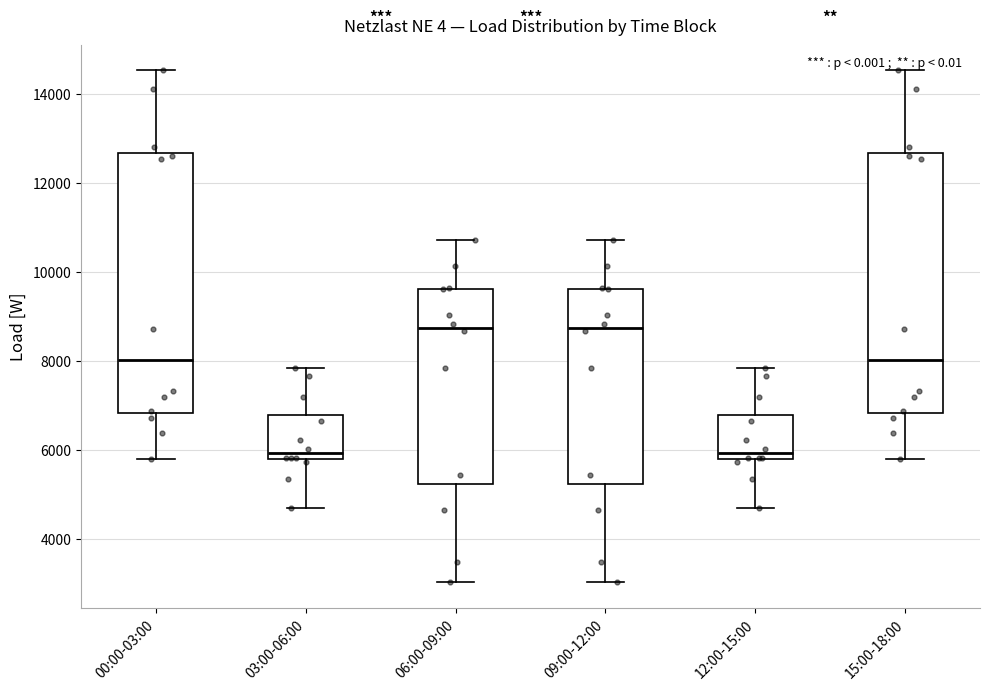

Reading left to right, transcribe this box plot: for each box, give where its median line is, the range the box spans, and where its two whiskers end, as read against the y-axis. The values are not printed on the chart, so give them approximately, as read against the axis.

00:00-03:00: median 8000, box 6800 to 12600, whiskers 5800 to 14600
03:00-06:00: median 6000, box 5800 to 6800, whiskers 4800 to 7800
06:00-09:00: median 8800, box 5200 to 9600, whiskers 3000 to 10800
09:00-12:00: median 8800, box 5200 to 9600, whiskers 3000 to 10800
12:00-15:00: median 6000, box 5800 to 6800, whiskers 4800 to 7800
15:00-18:00: median 8000, box 6800 to 12600, whiskers 5800 to 14600